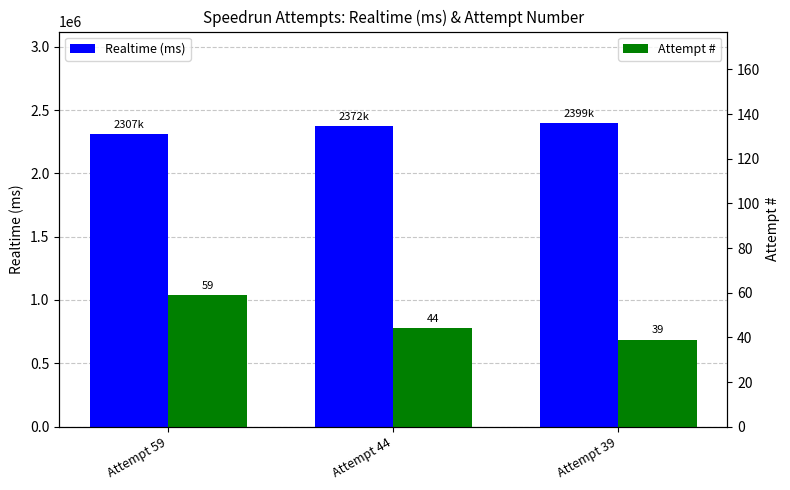

Which category has the lowest value in the Attempt # series?

Attempt 39